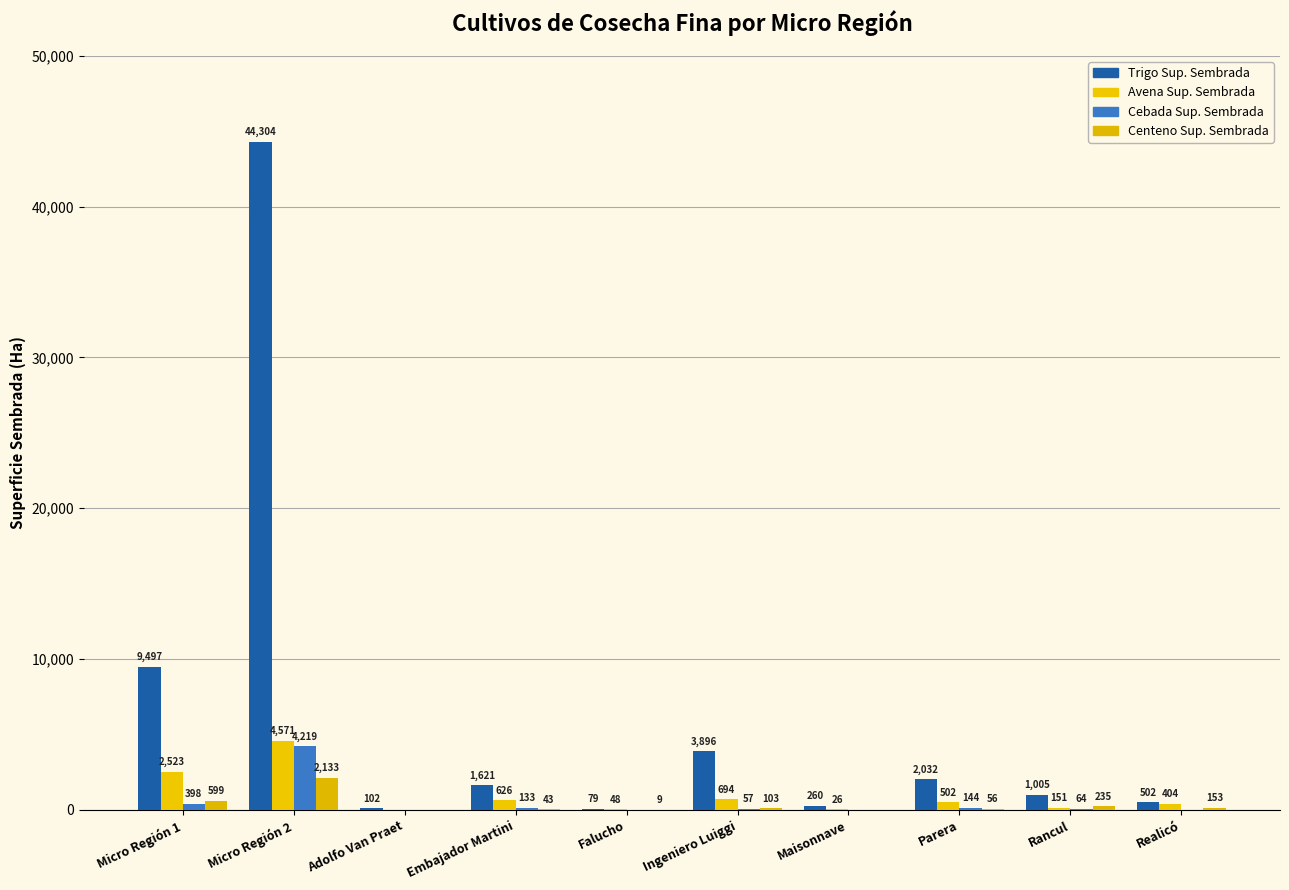

Rank the series at Embajador Martini from highest to lowest value.

Trigo Sup. Sembrada, Avena Sup. Sembrada, Cebada Sup. Sembrada, Centeno Sup. Sembrada